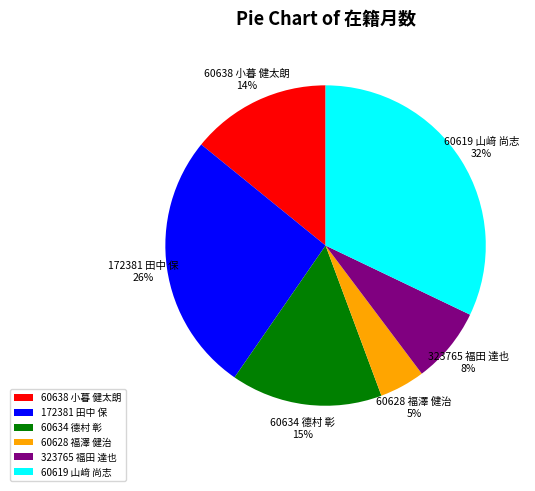

Which category has the biggest portion of the pie?

60619 山﨑 尚志